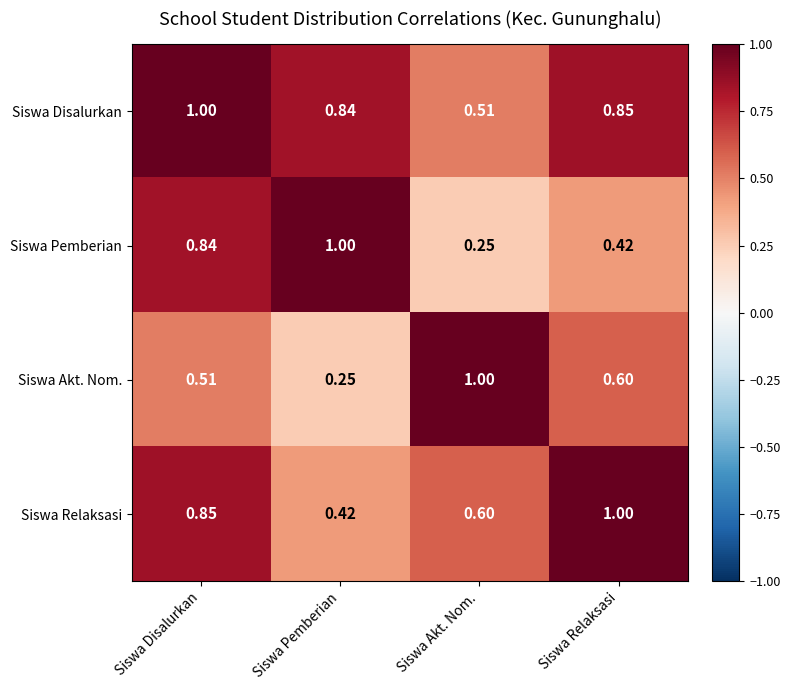

At which label is Siswa Akt. Nom. closest to 0?

Siswa Pemberian